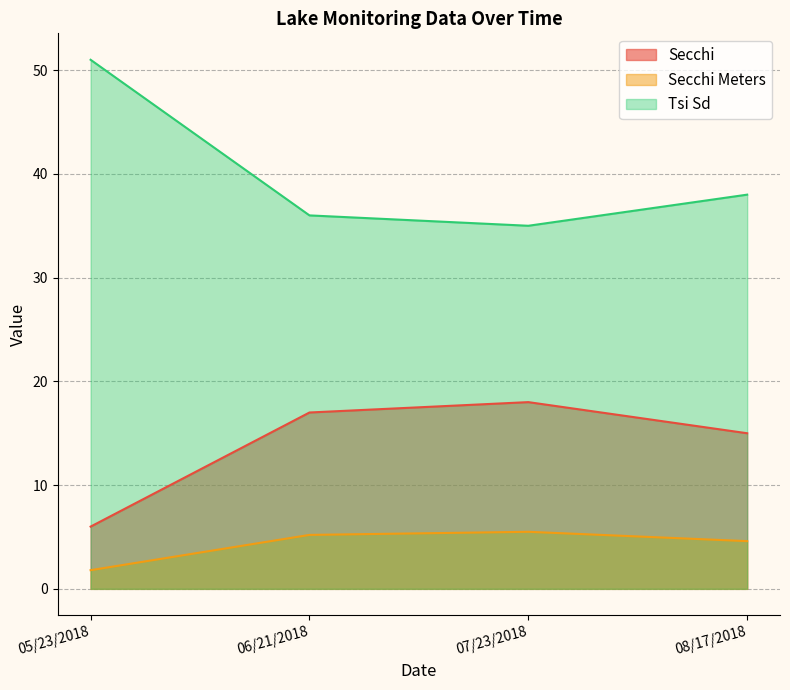

What is the total value across all series at 08/17/2018?

57.6